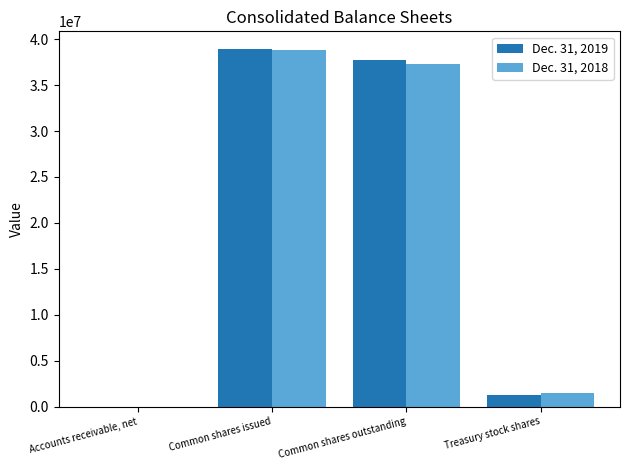

How many groups of bars are there?

4